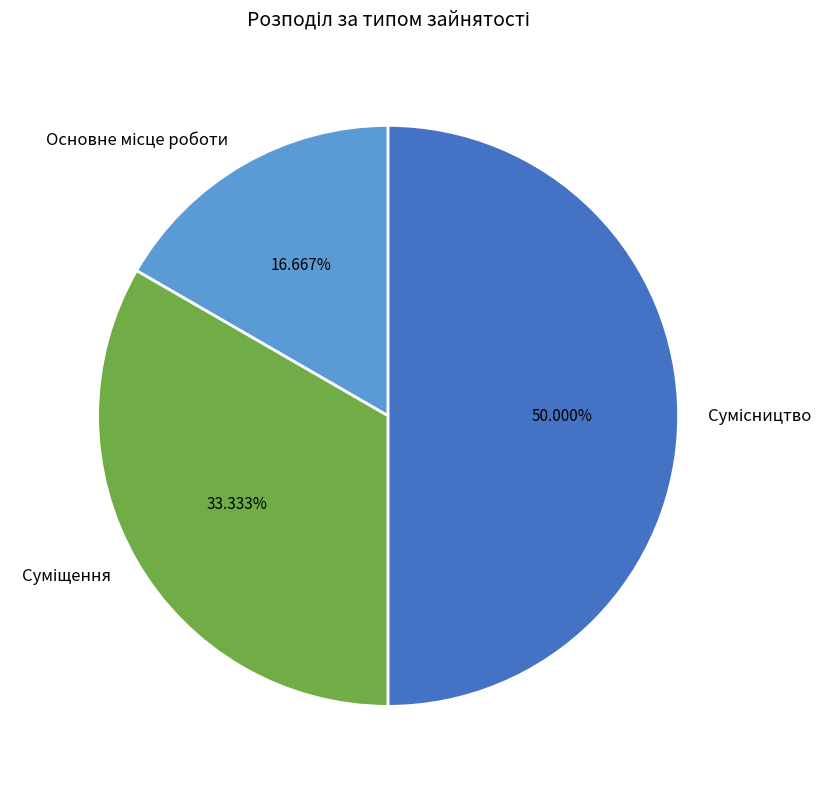

Count the number of slices in the pie.

3